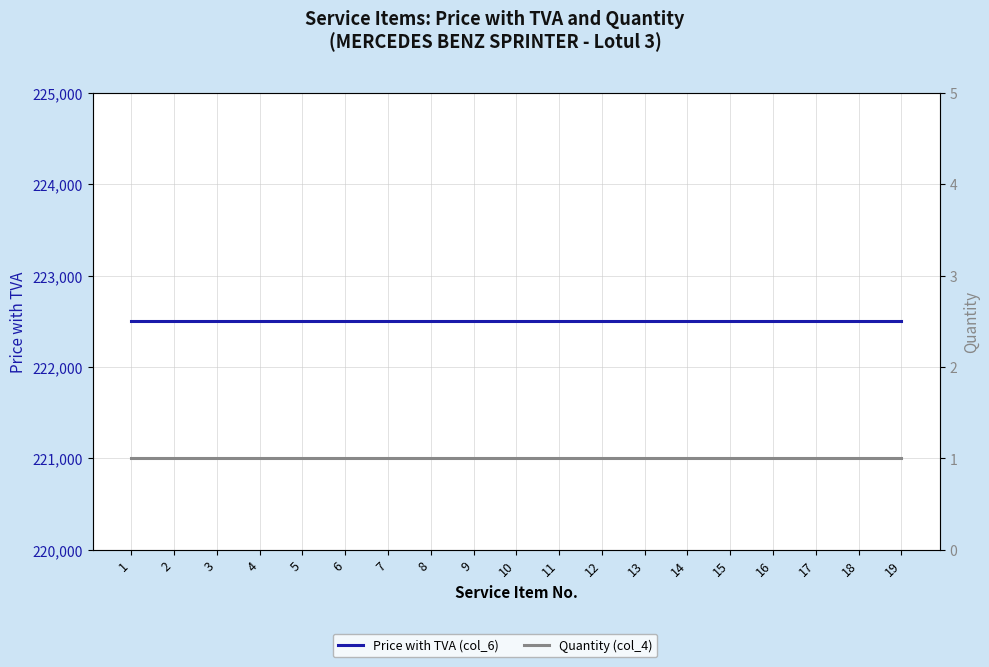

What is the lowest value of the Quantity (col_4) series?

1